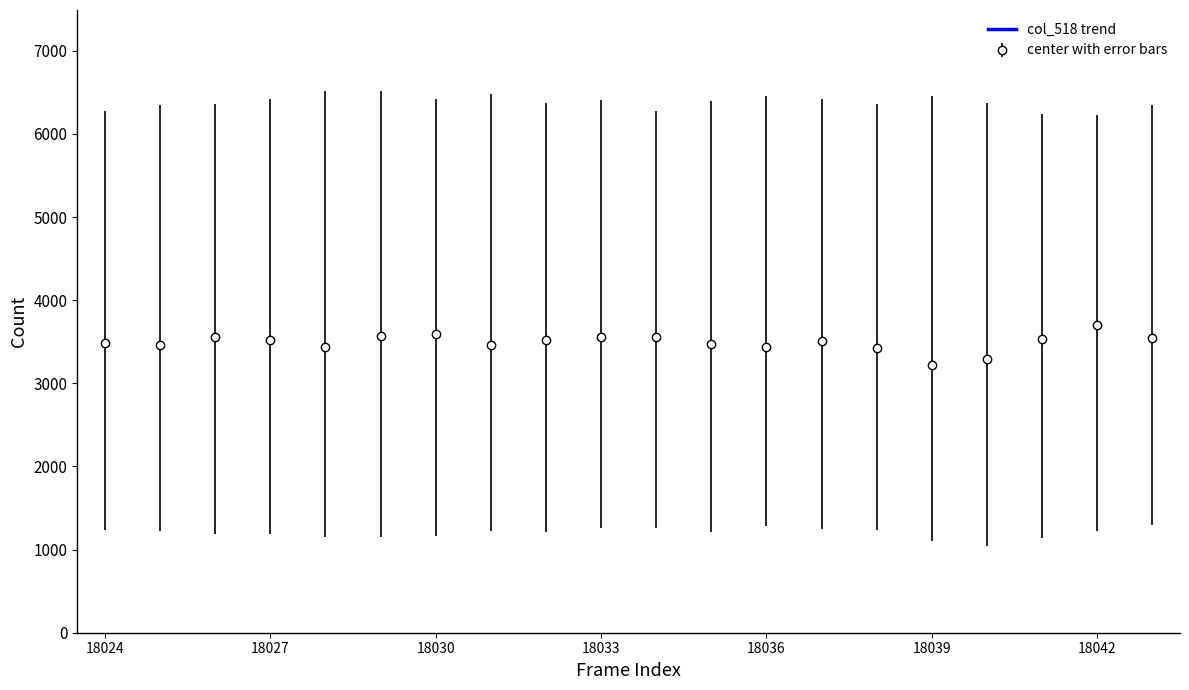

What is the minimum value for center with error bars?

3225